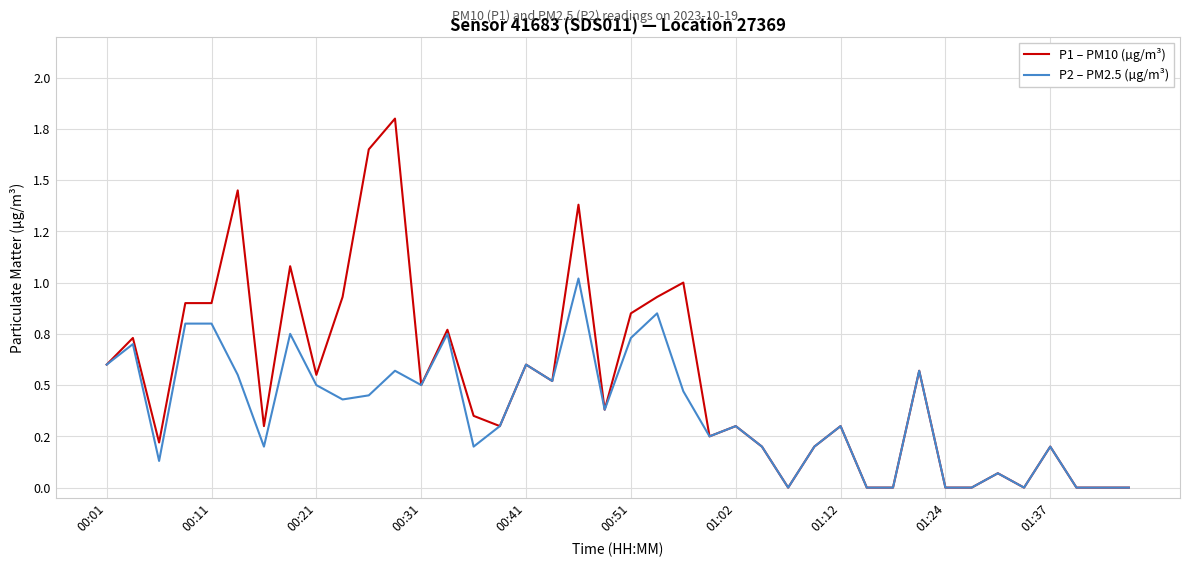

What are all the series names shown in the legend?

P1 – PM10 (µg/m³), P2 – PM2.5 (µg/m³)